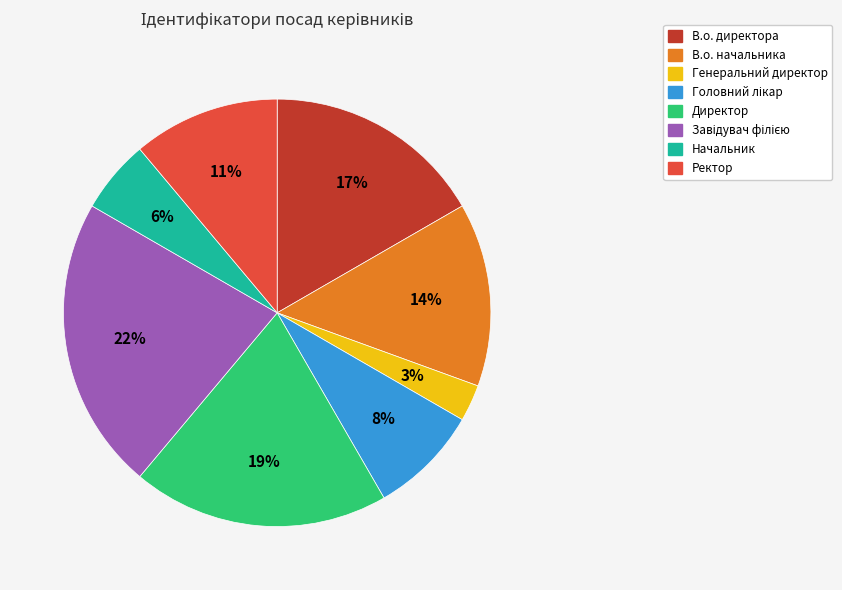

Which slice is the smallest?

Генеральний директор